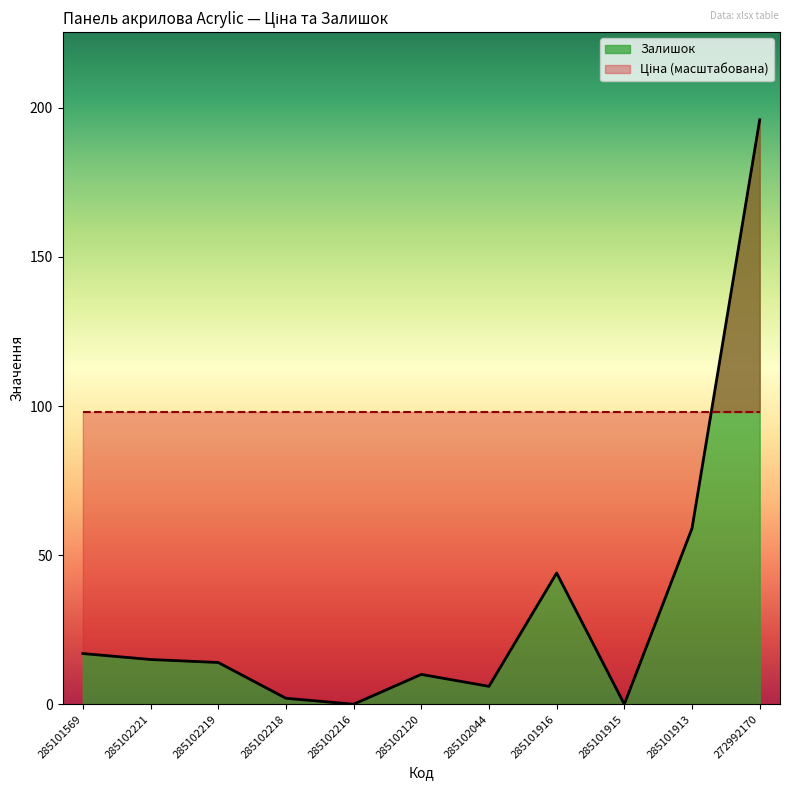

Rank the categories by value from highest to lowest.

272992170, 285101913, 285101916, 285101569, 285102221, 285102219, 285102120, 285102044, 285102218, 285102216, 285101915